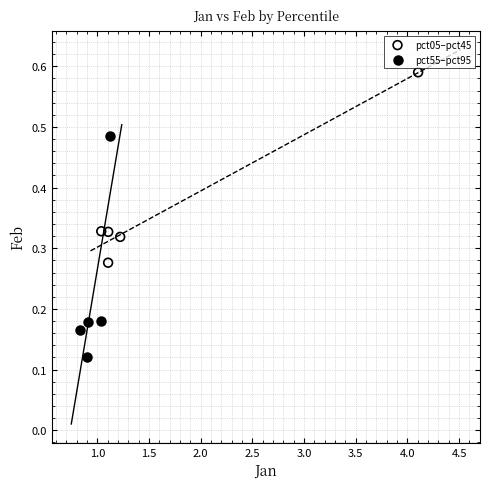

Which series has the widest spread of Y values?

pct55–pct95